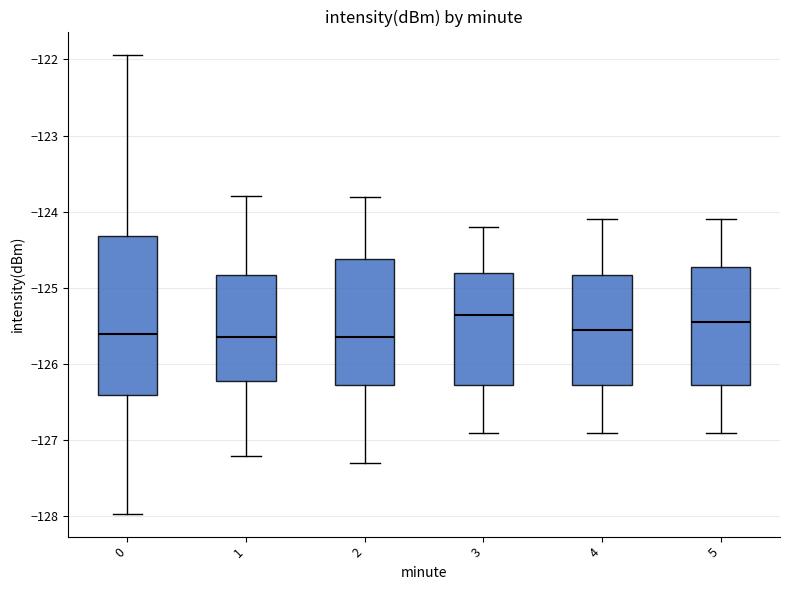

Reading left to right, read every box against the y-axis: the position of its median line, the range the box covers, and the ends of its whiskers. The values are not printed on the chart, so give them approximately, as read against the axis.

0: median -125.6, box -126.4 to -124.3, whiskers -128.0 to -121.9
1: median -125.6, box -126.2 to -124.8, whiskers -127.2 to -123.8
2: median -125.6, box -126.3 to -124.6, whiskers -127.3 to -123.8
3: median -125.3, box -126.3 to -124.8, whiskers -126.9 to -124.2
4: median -125.5, box -126.3 to -124.8, whiskers -126.9 to -124.1
5: median -125.4, box -126.3 to -124.7, whiskers -126.9 to -124.1